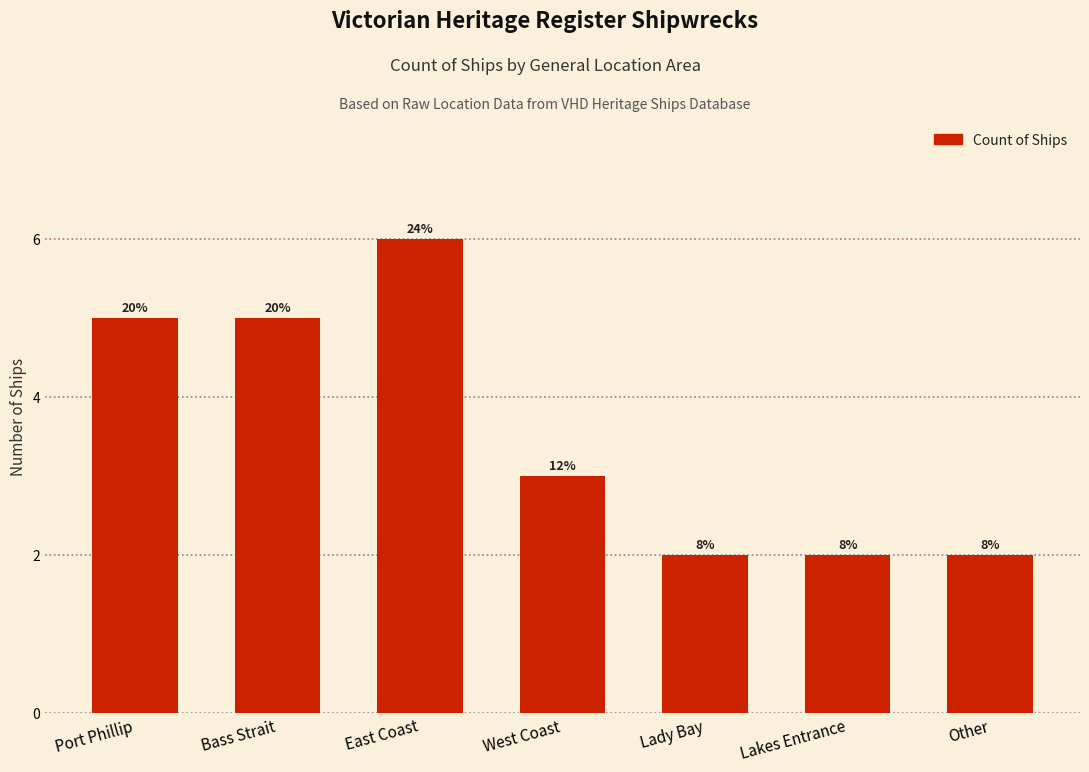

Rank the categories by value from lowest to highest.

Lady Bay, Lakes Entrance, Other, West Coast, Port Phillip, Bass Strait, East Coast